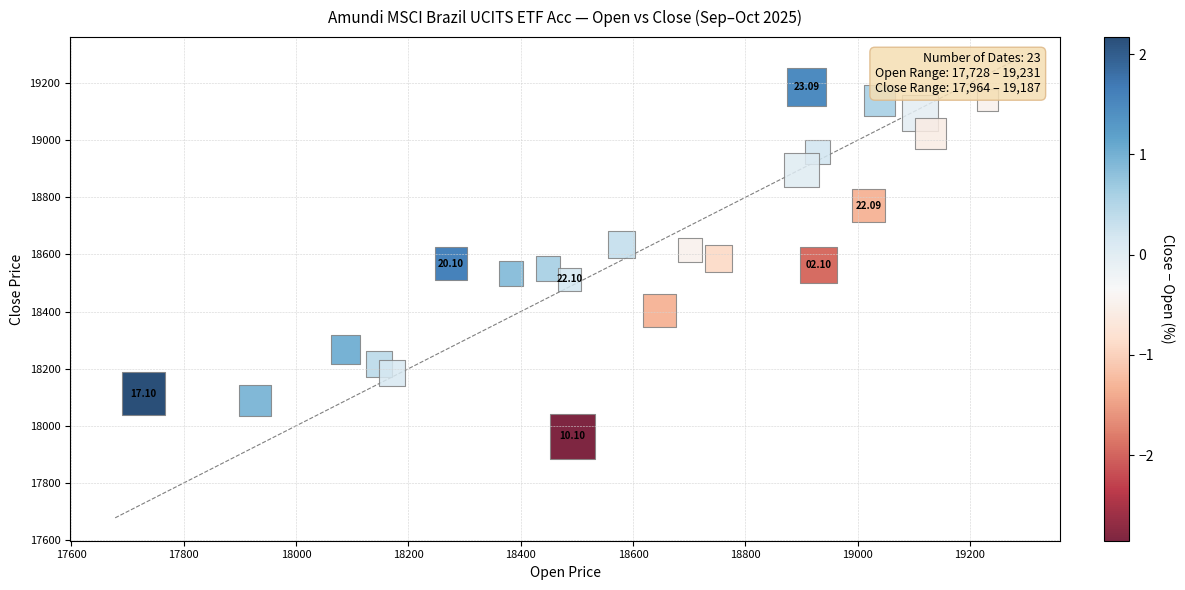

What is the range of Y values (max minus min)?

1223